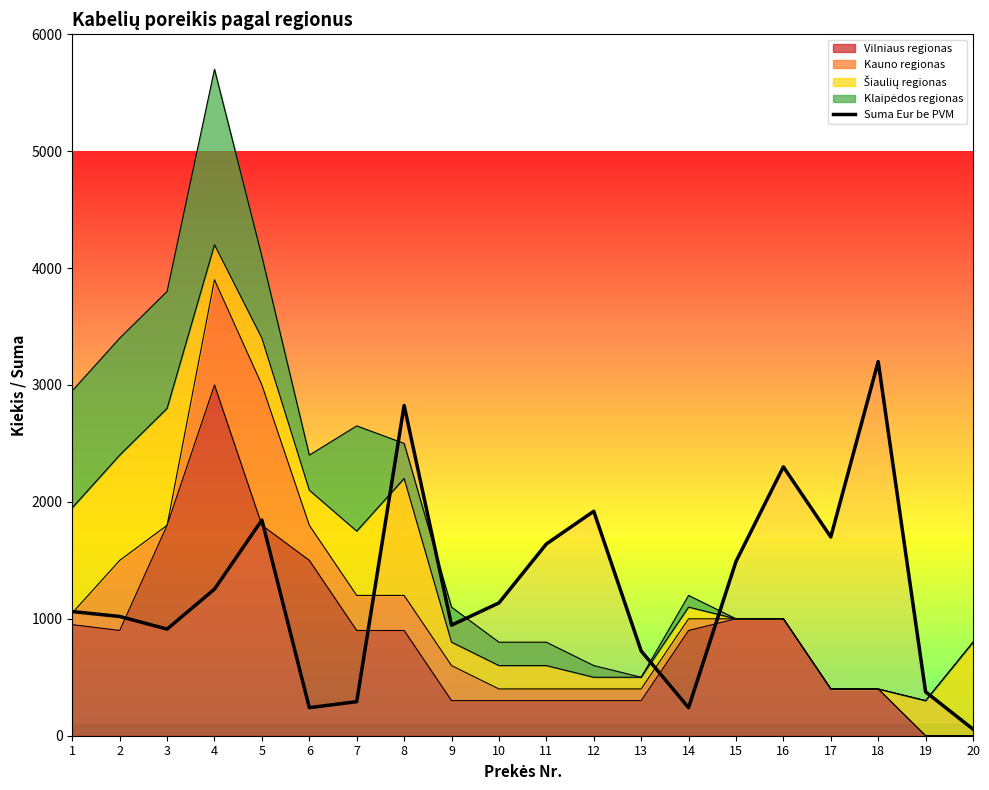

List the labels in order of value, smallest first.

20, 6, 14, 7, 19, 13, 3, 9, 2, 1, 10, 4, 15, 11, 17, 5, 12, 16, 8, 18